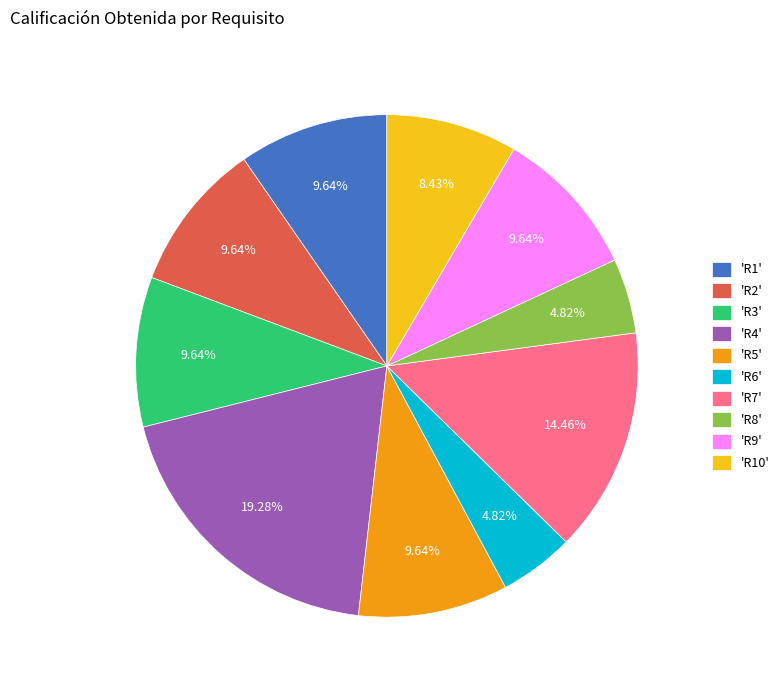

Combined, do 'R8' and 'R2' account for over 50%?

No